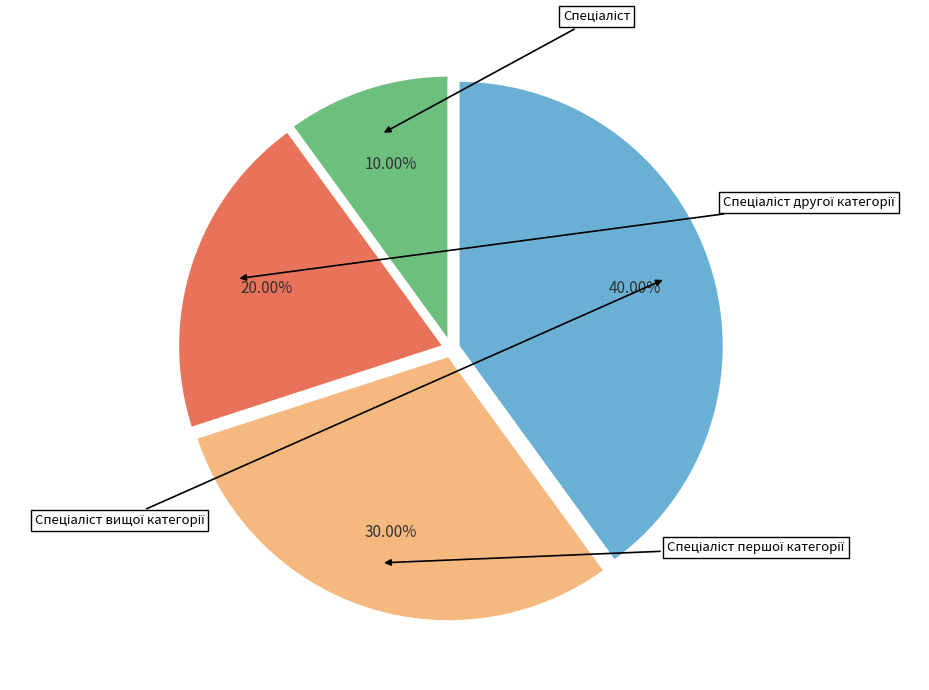

Does Спеціаліст вищої категорії represent more than half of the total?

No